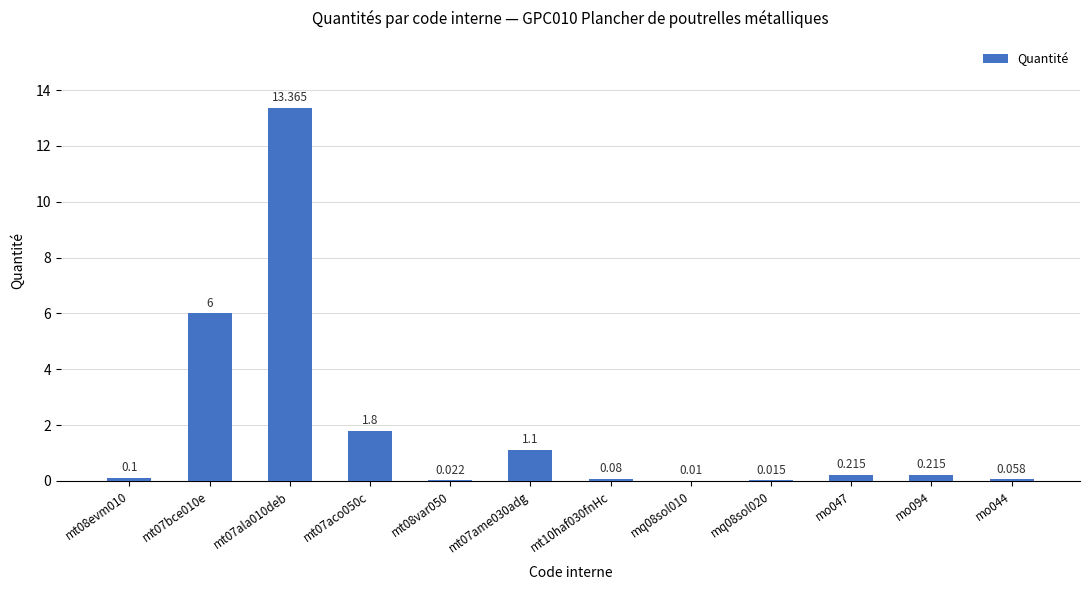

What is the average value?

1.9